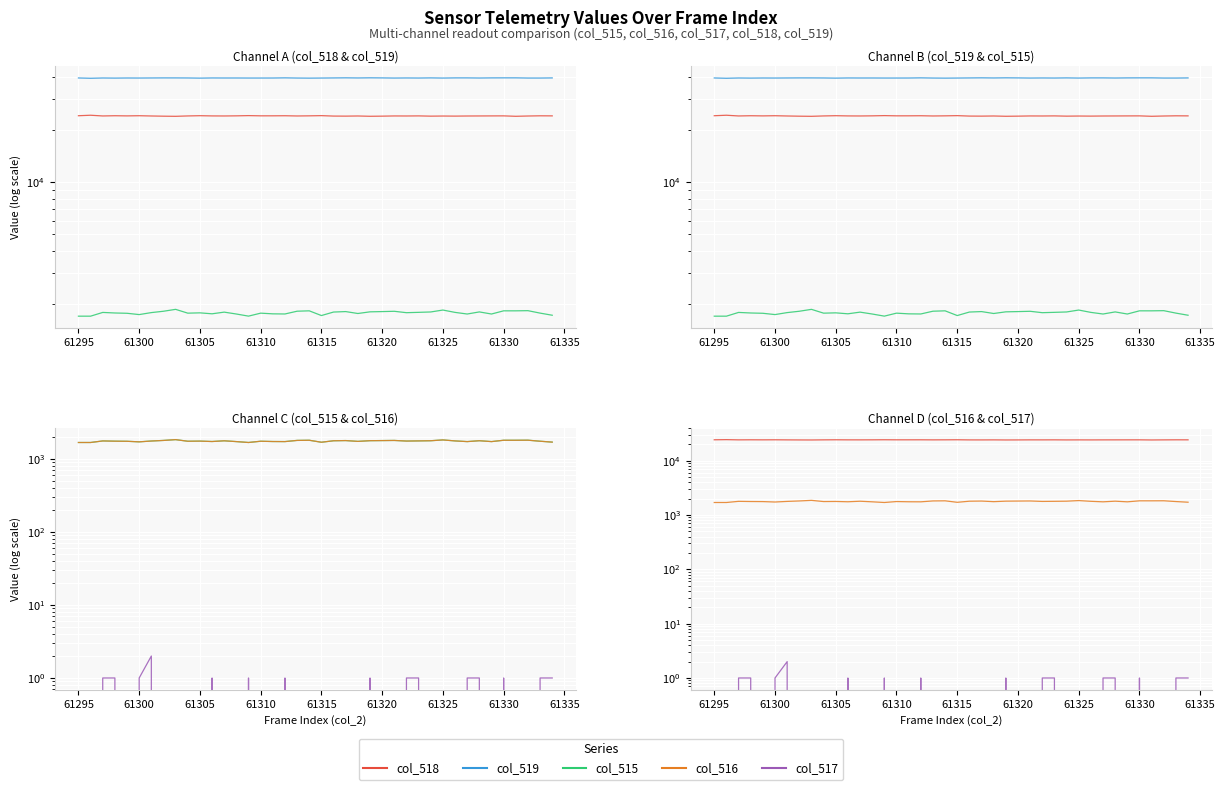

True or false: col_518 has more than 2 points higher than both neighbors.

True